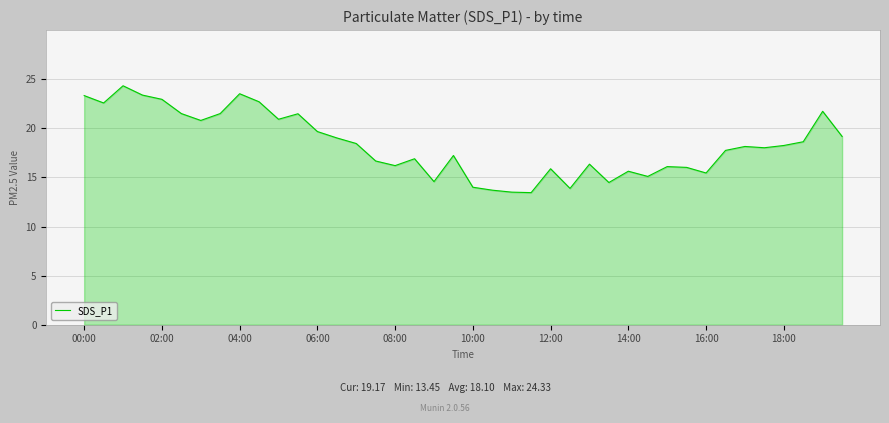

What is the greatest value displayed?

24.3